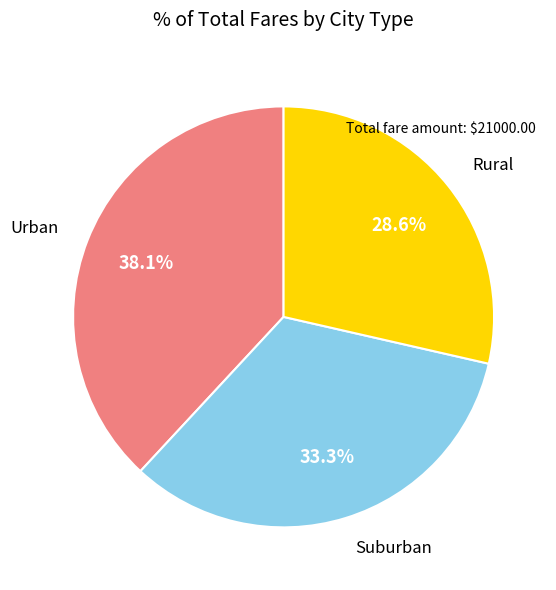

Rank the categories by value from highest to lowest.

Urban, Suburban, Rural